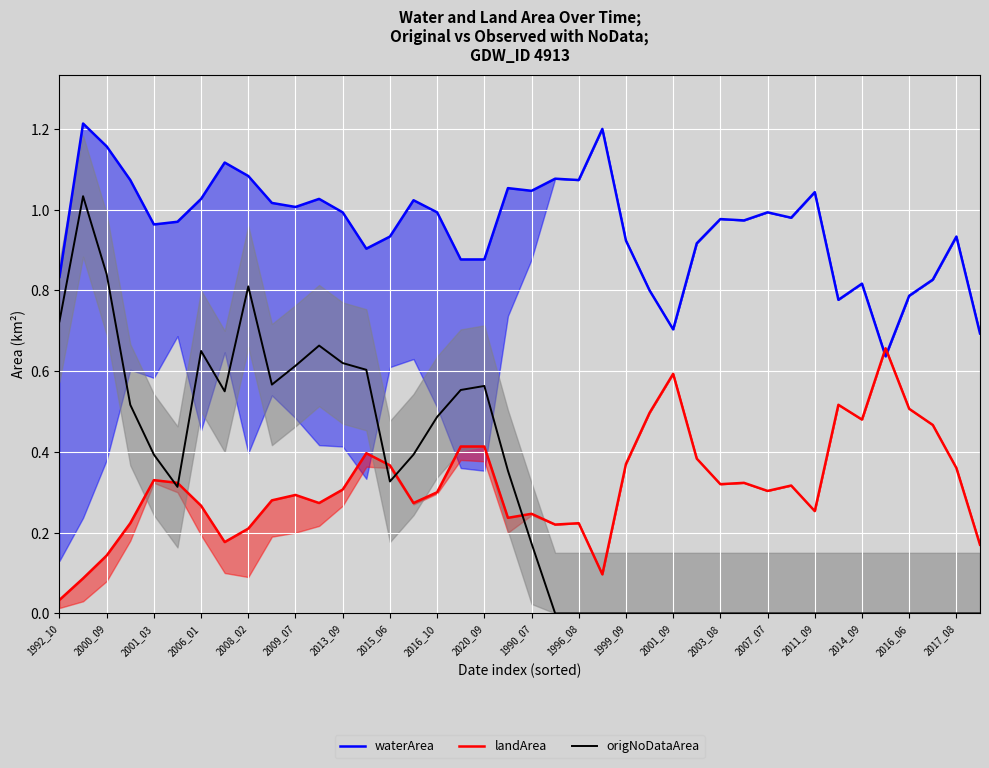

How many intersections are there between landArea and waterArea?

2